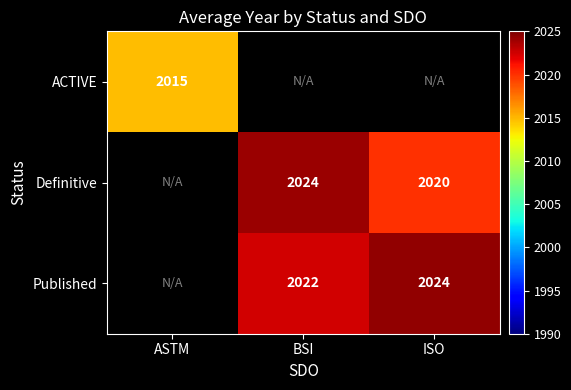

The value of Definitive at ISO is 3396.8. True or false?

False